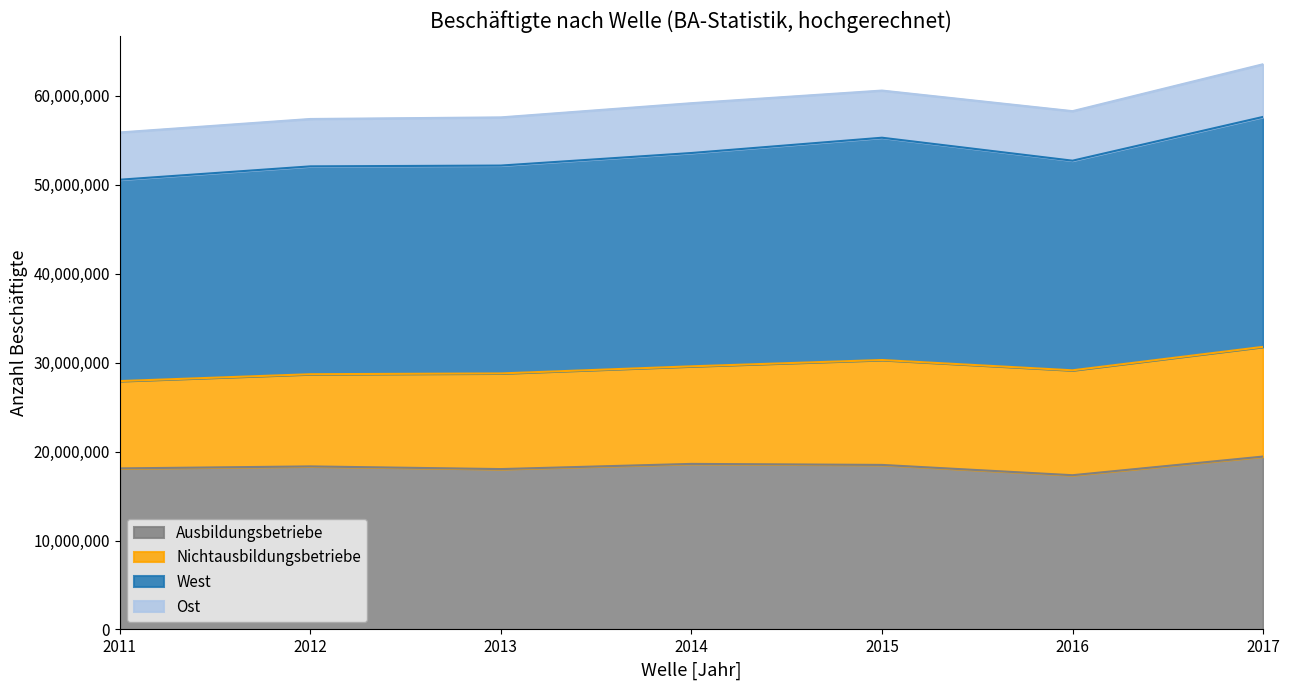

Which series has the widest spread of values?

West